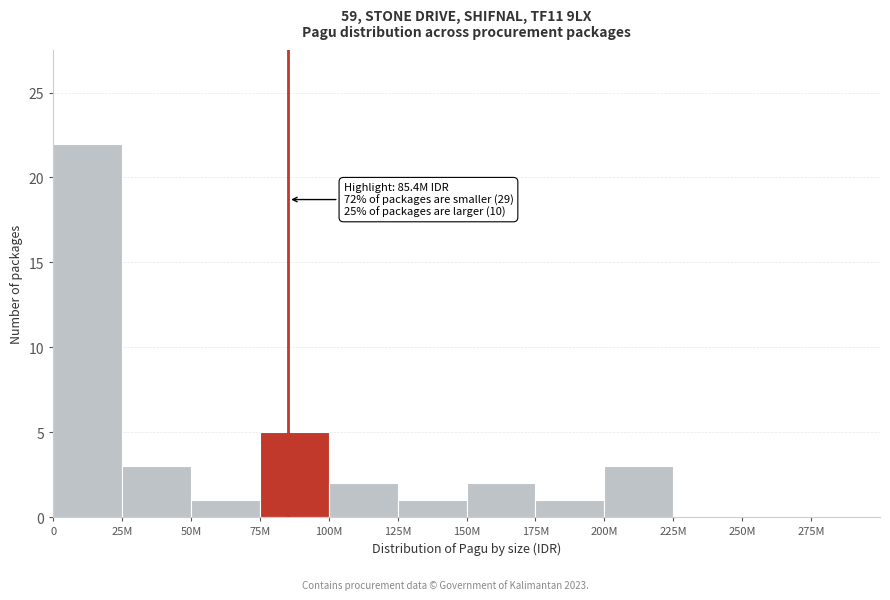

Reading left to right, what are all the values shown in this chart?

0=22	25M=3	50M=1	75M=5	100M=2	125M=1	150M=2	175M=1	200M=3	225M=0	250M=0	275M=0